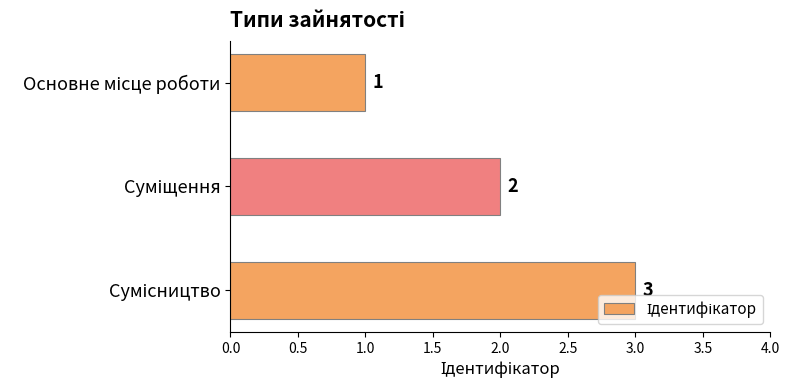

What is the sum of all values?

6